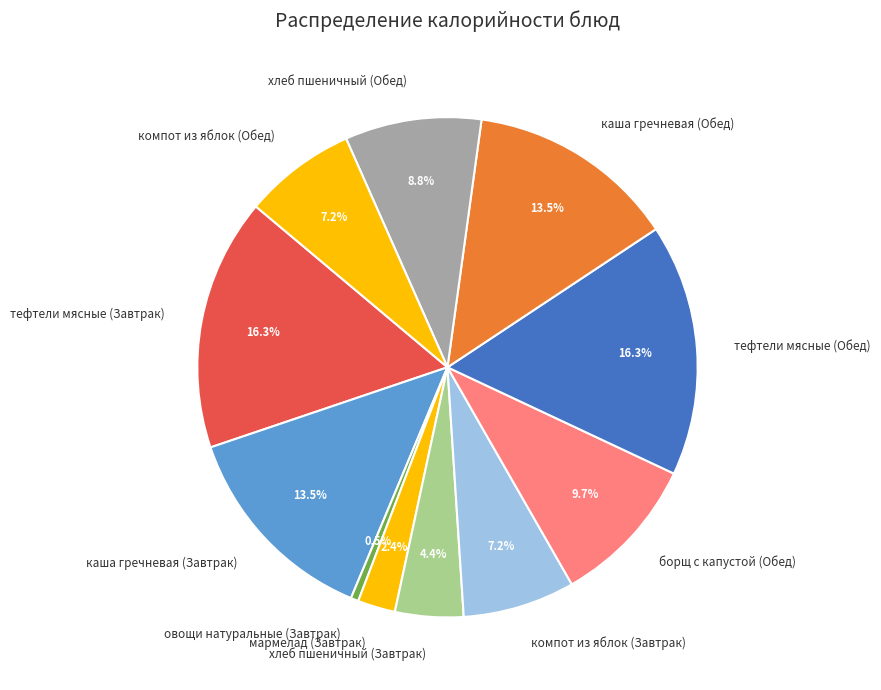

Which category has the smallest portion of the pie?

овощи натуральные (Завтрак)